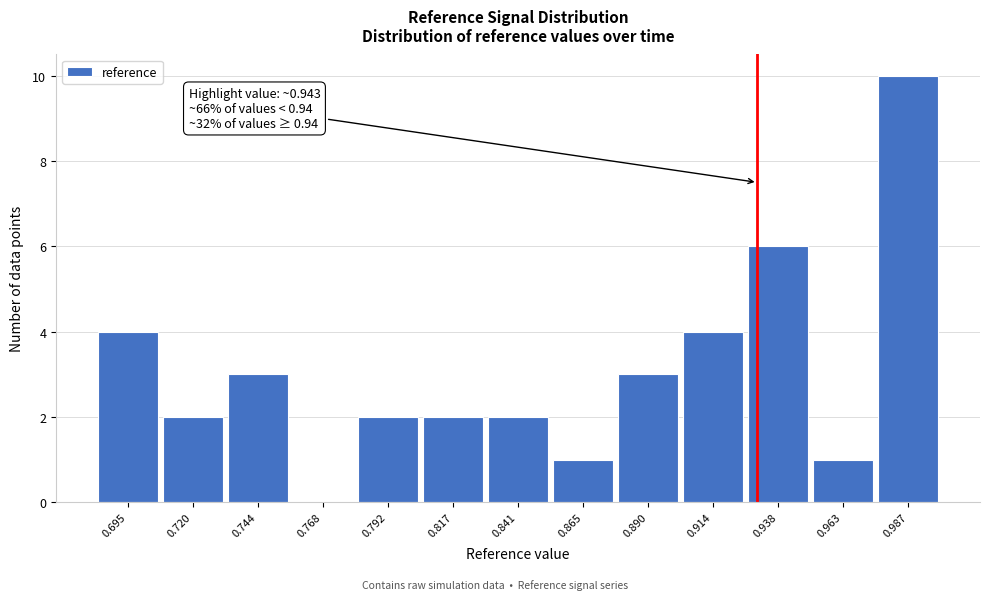

Reading right to left, extract all data points from this chart.

0.987=10	0.963=1	0.938=6	0.914=4	0.890=3	0.865=1	0.841=2	0.817=2	0.792=2	0.768=0	0.744=3	0.720=2	0.695=4